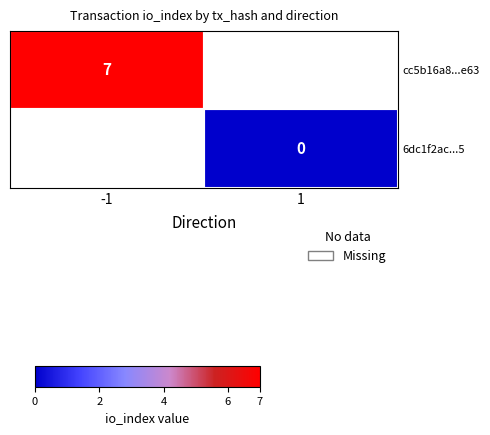

True or false: cc5b16a8...e63 has a value of 7 at -1.

True